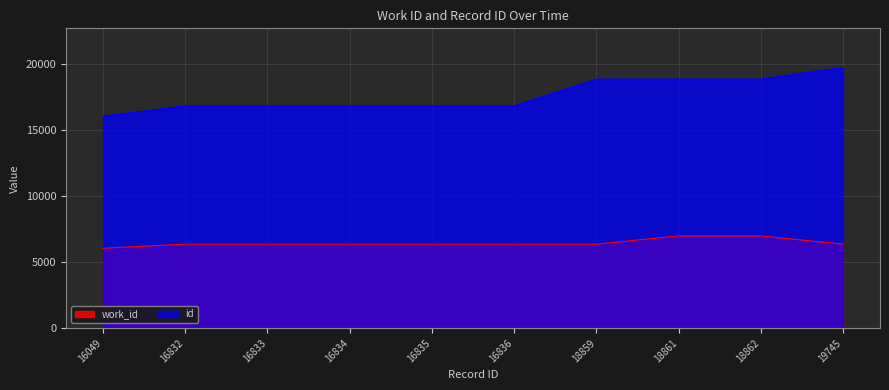

Where does the id series first go above 16836?

18859